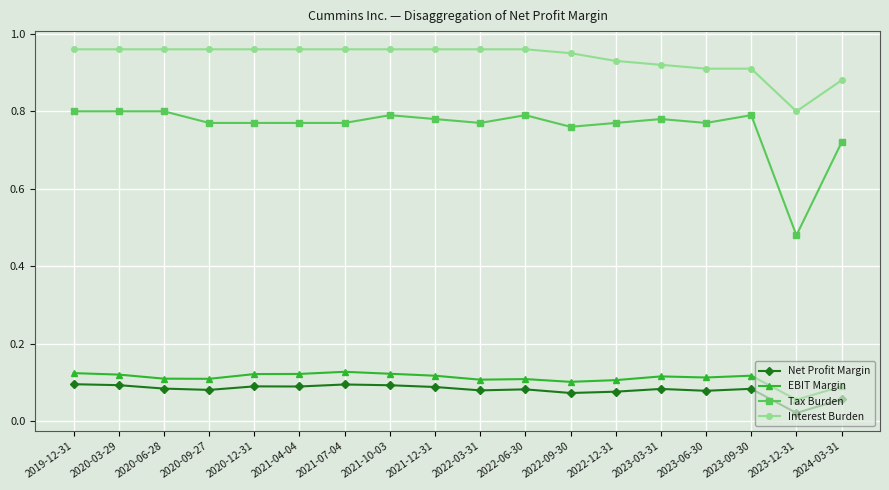

What is the label of the 3rd point from the right?

2023-09-30